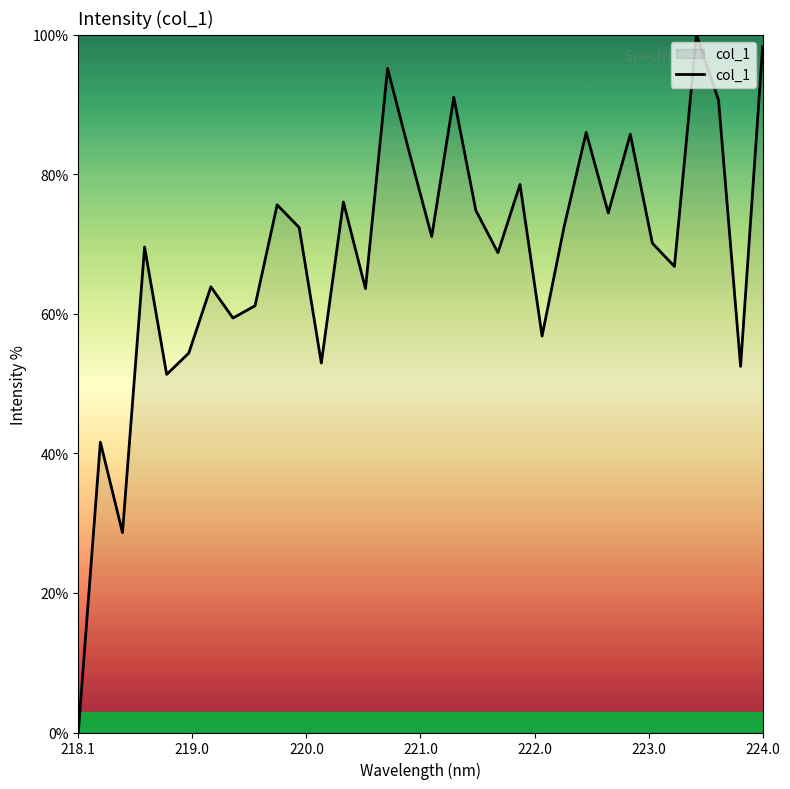

What is the maximum value shown in the chart?

100.0